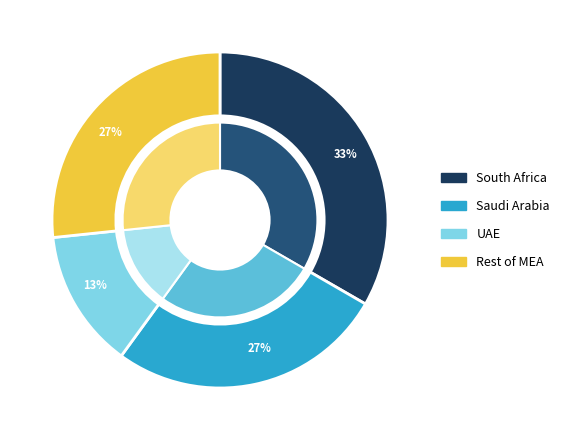

True or false: 7 accounts for 6% of the total.

False